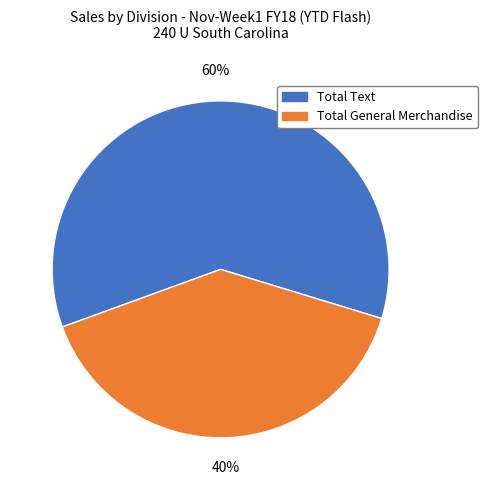

Which slice is the smallest?

Total General Merchandise